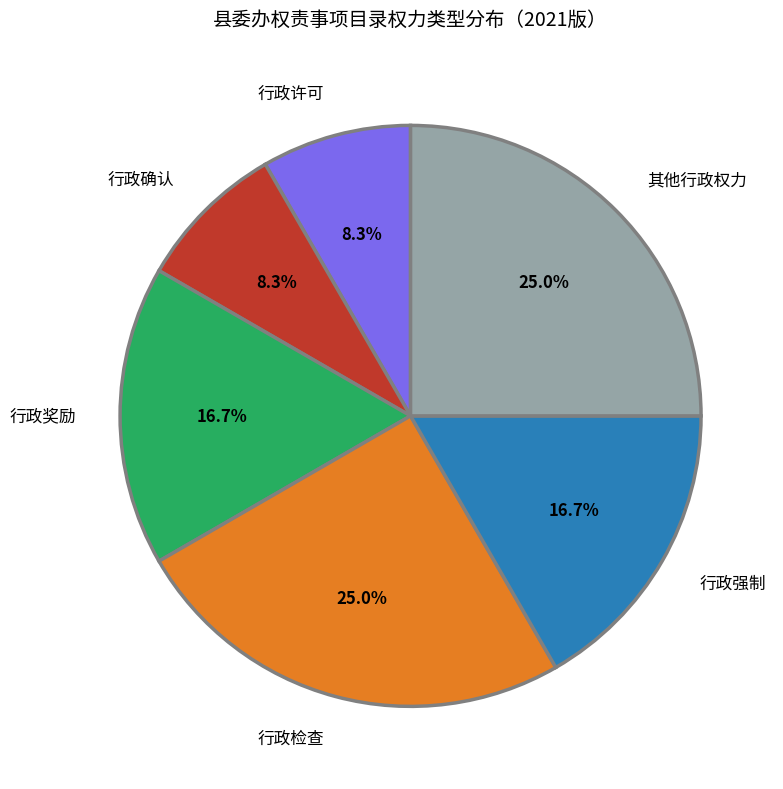

Is the sum of 行政确认 and 行政奖励 greater than half?

No